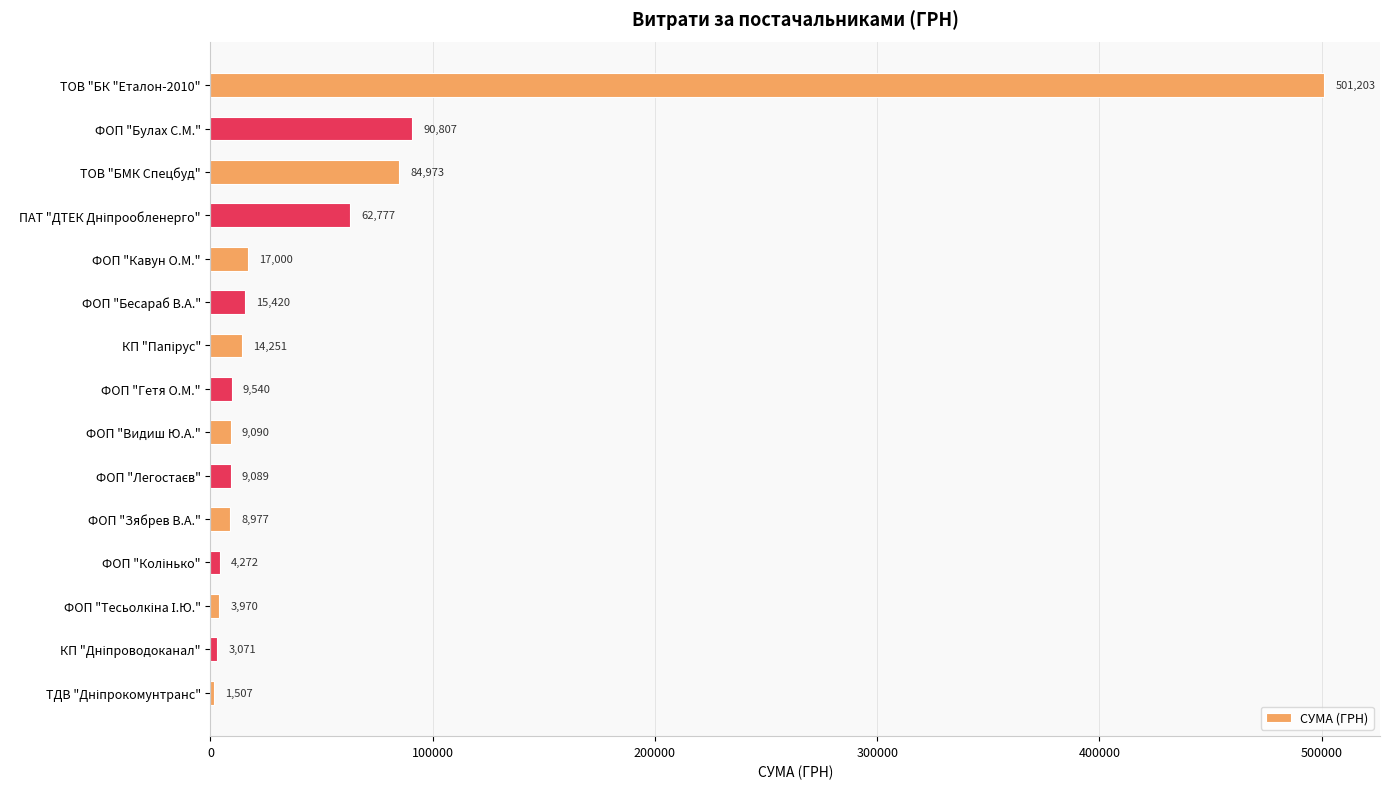

Which label corresponds to the largest value in the chart?

ТОВ "БК "Еталон-2010"